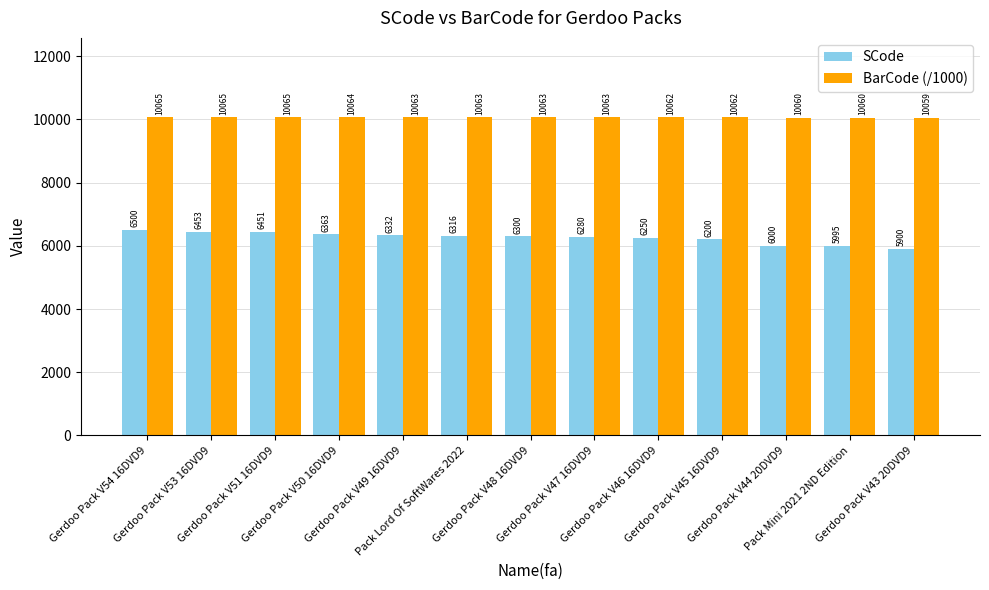

List the series in order of their peak value, highest first.

BarCode (/1000), SCode